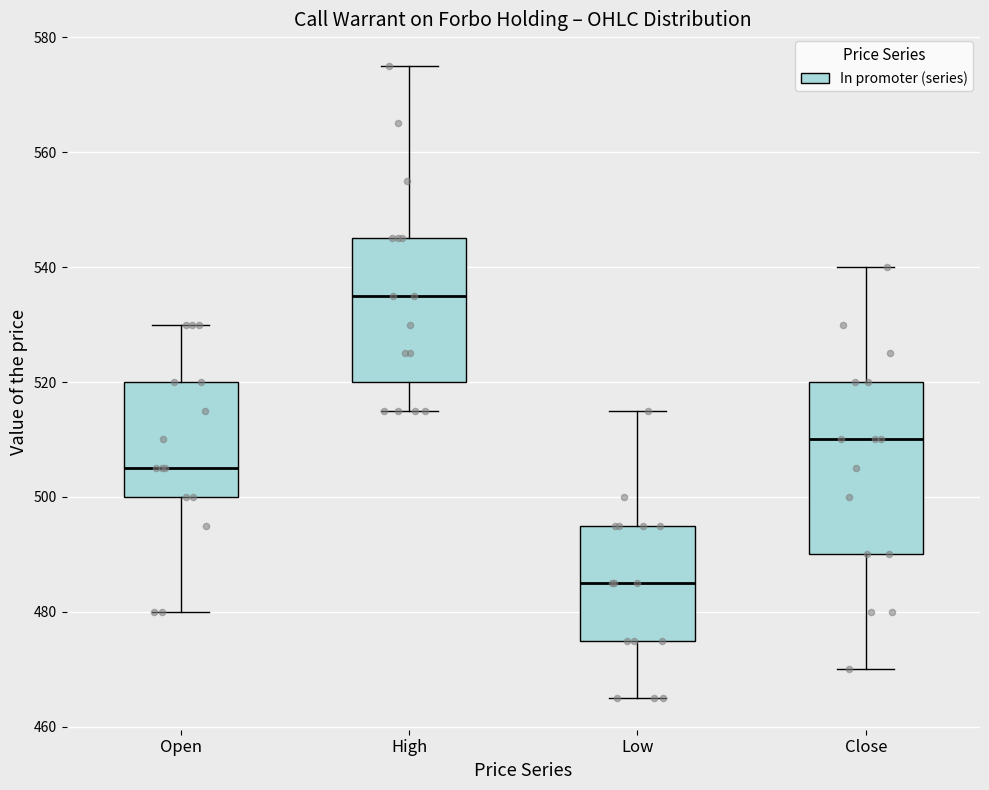

Reading left to right, read every box against the y-axis: the position of its median line, the range the box covers, and the ends of its whiskers. The values are not printed on the chart, so give them approximately, as read against the axis.

Open: median 506, box 500 to 520, whiskers 480 to 530
High: median 536, box 520 to 546, whiskers 516 to 576
Low: median 486, box 476 to 496, whiskers 466 to 516
Close: median 510, box 490 to 520, whiskers 470 to 540